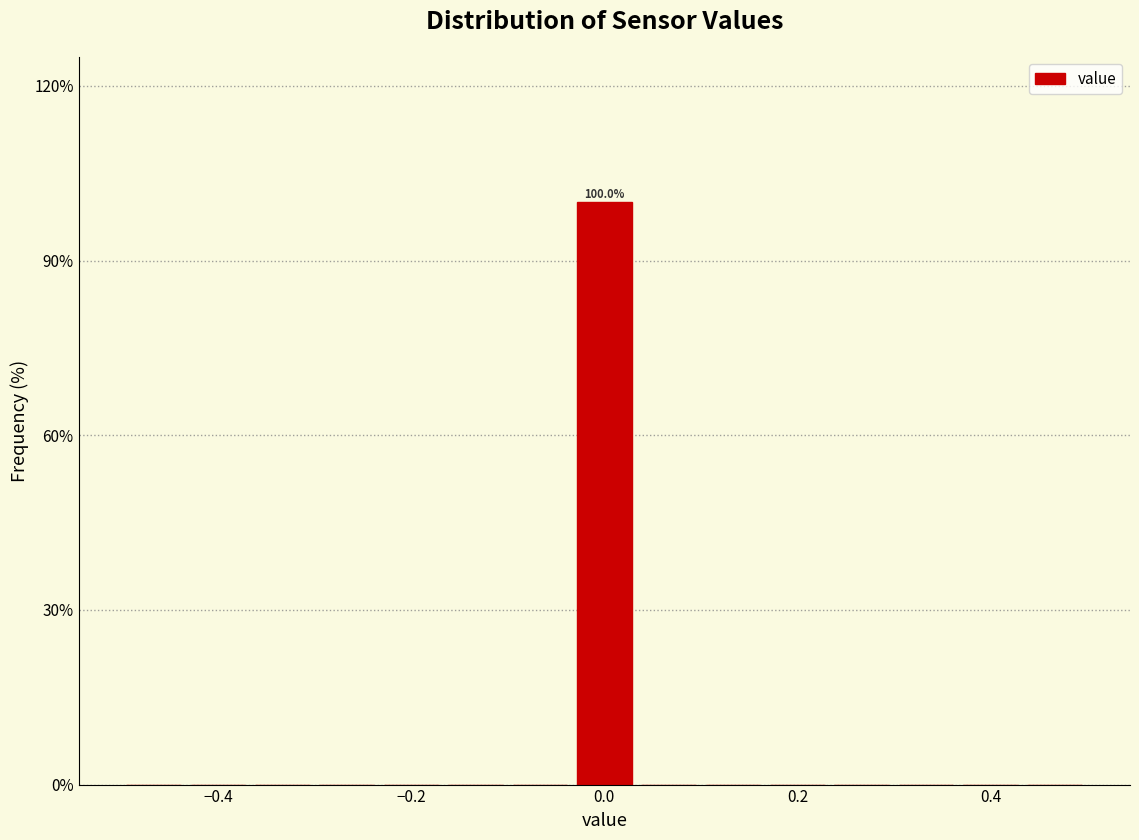

Around what value on the x-axis is the tallest bar? Give the approximate position of its centre, as read against the axis.

0.00